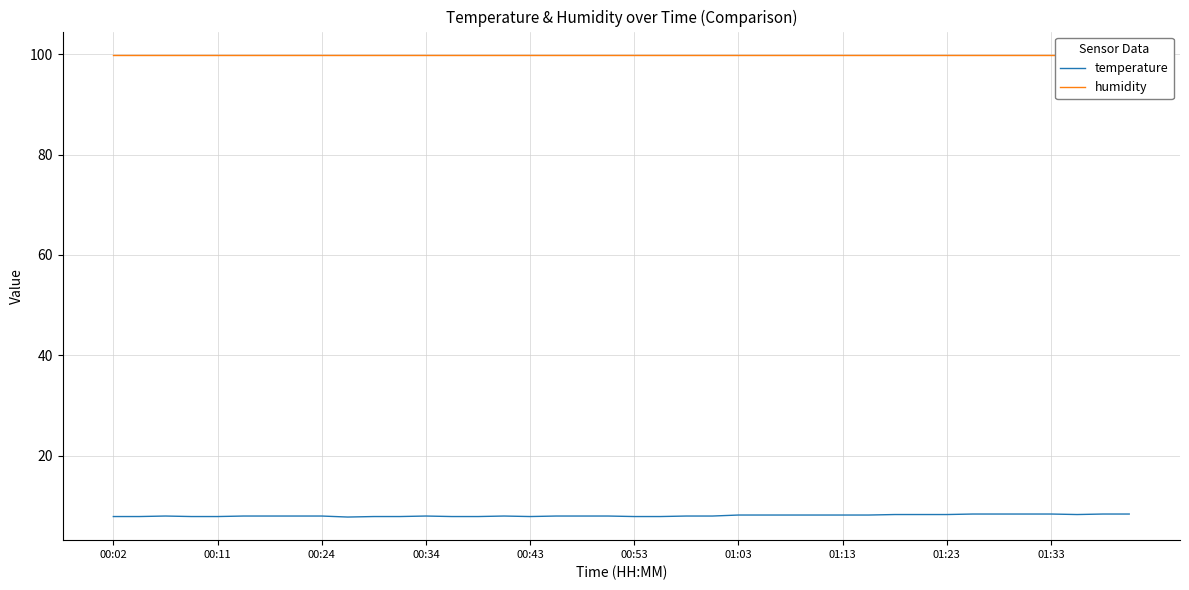

The value of temperature at 01:33 is 4.9. True or false?

False